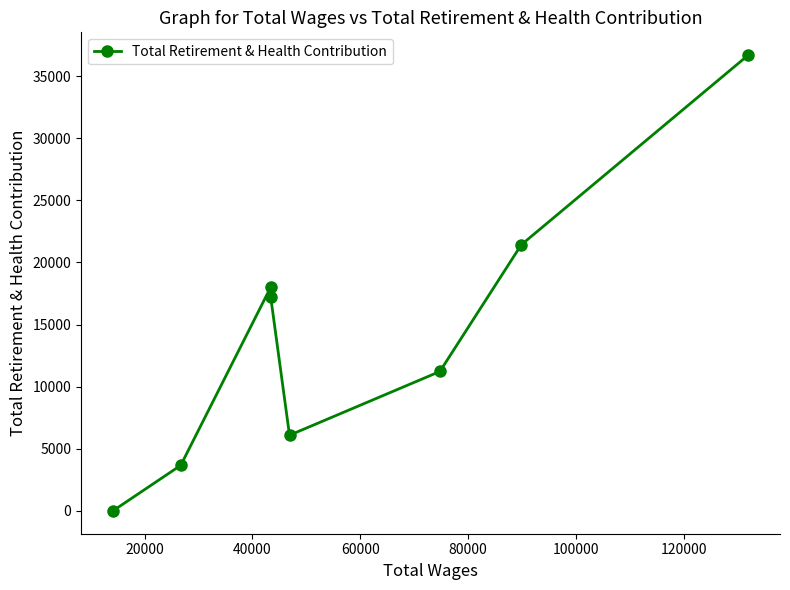

Is this an area chart (filled region under the line)?

No